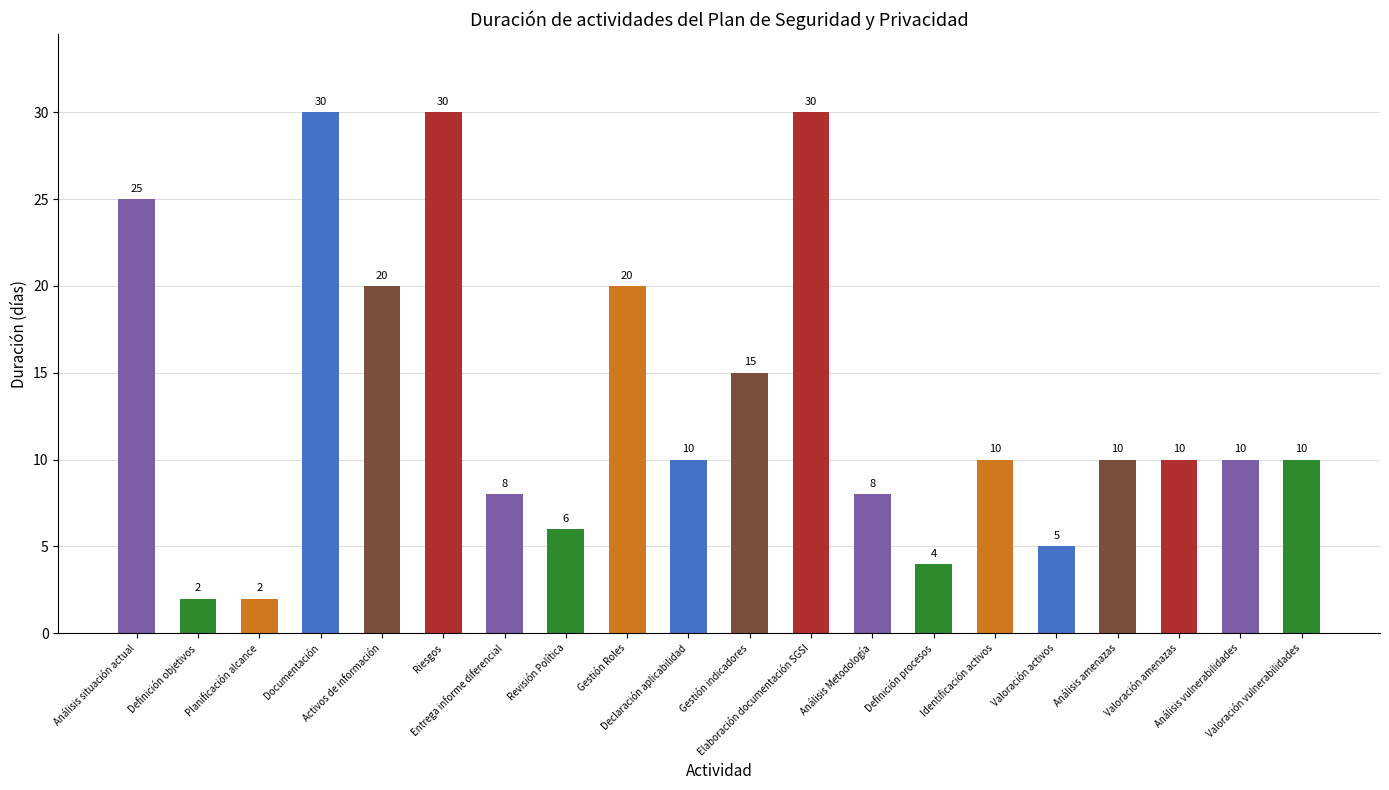

Reading left to right, extract all data points from this chart.

Análisis situación actual=25	Definición objetivos=2	Planificación alcance=2	Documentación=30	Activos de información=20	Riesgos=30	Entrega informe diferencial=8	Revisión Política=6	Gestión Roles=20	Declaración aplicabilidad=10	Gestión indicadores=15	Elaboración documentación SGSI=30	Análisis Metodología=8	Definición procesos=4	Identificación activos=10	Valoración activos=5	Análisis amenazas=10	Valoración amenazas=10	Análisis vulnerabilidades=10	Valoración vulnerabilidades=10